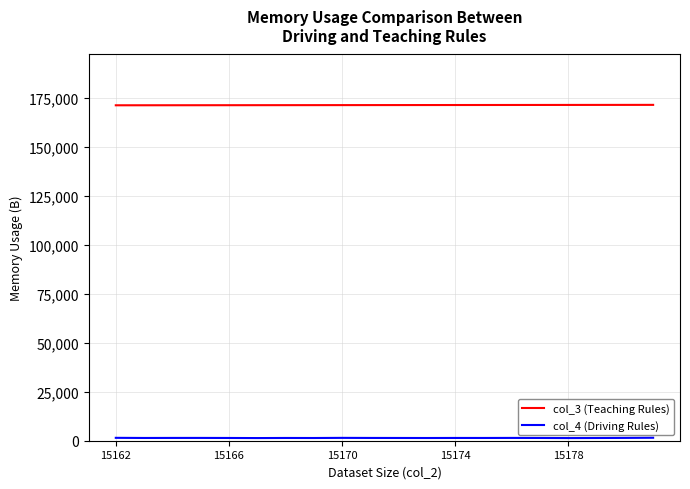

What is the greatest value displayed?

171276